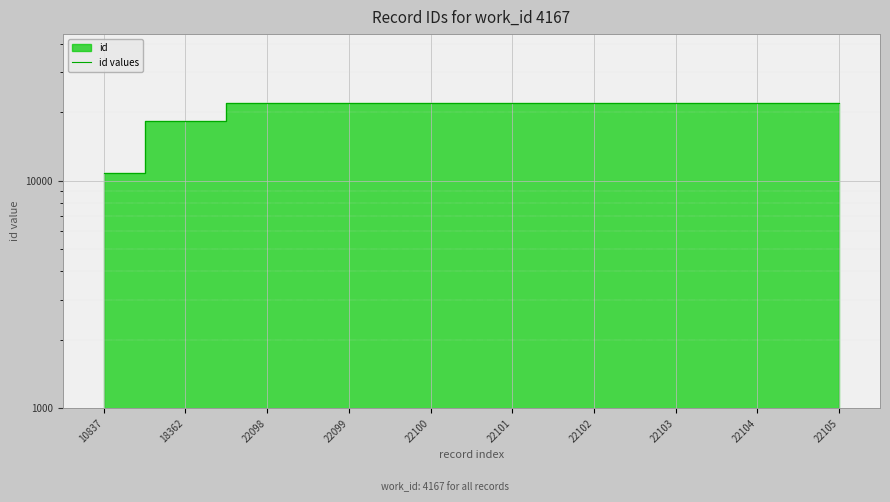

What is the average value?

20601